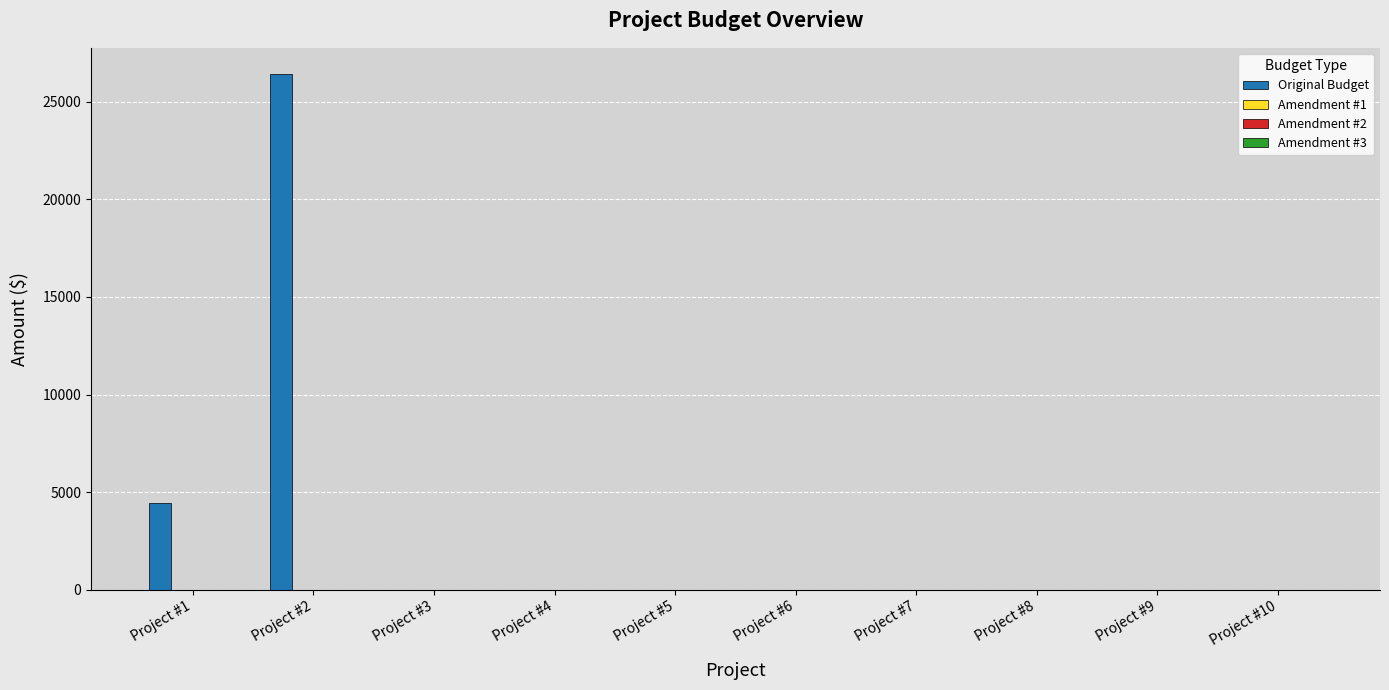

Does the chart contain stacked bars?

No